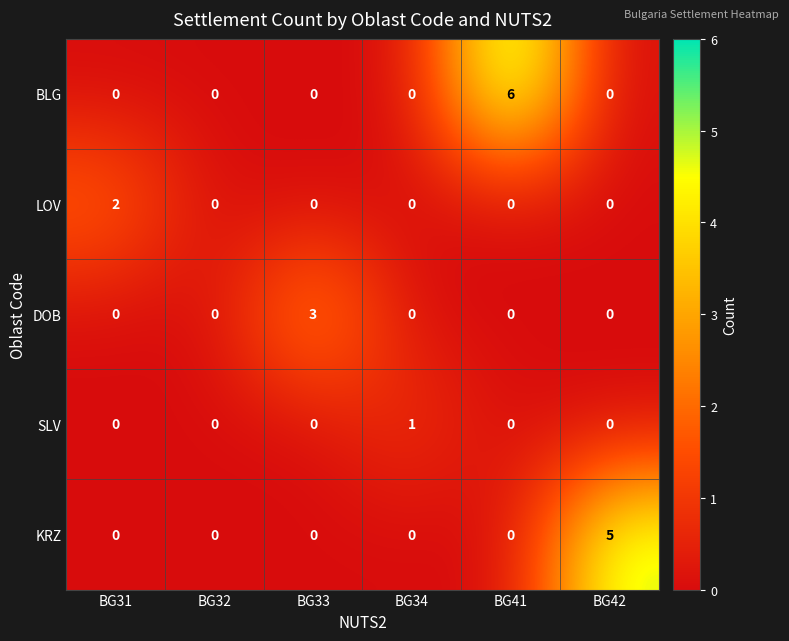

What is the greatest value displayed?

6